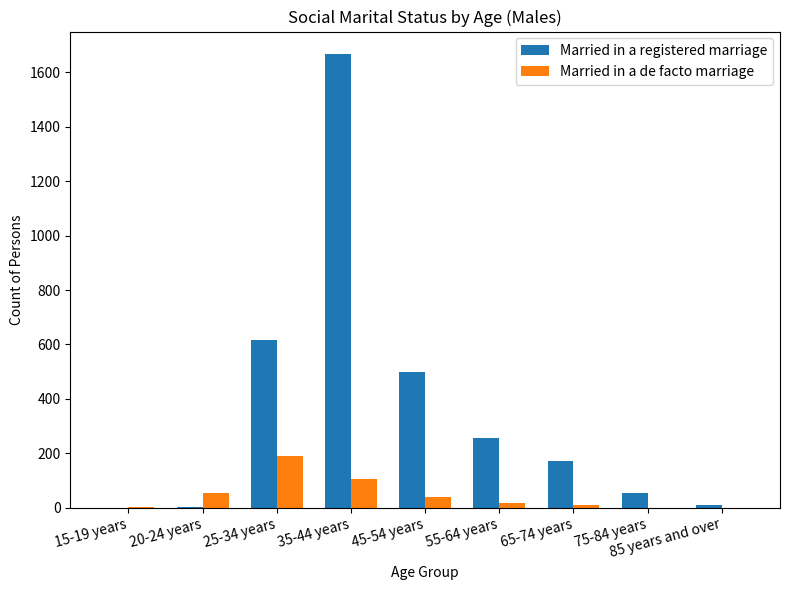

Which category has the highest value in the Married in a de facto marriage series?

25-34 years